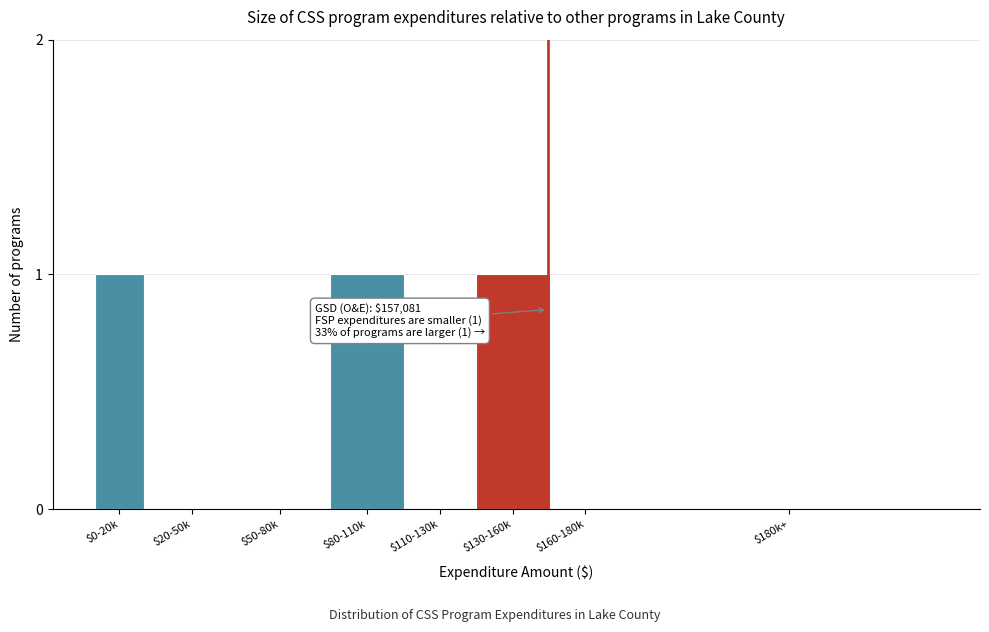

True or false: the data shows 1 at $0-20k.

True